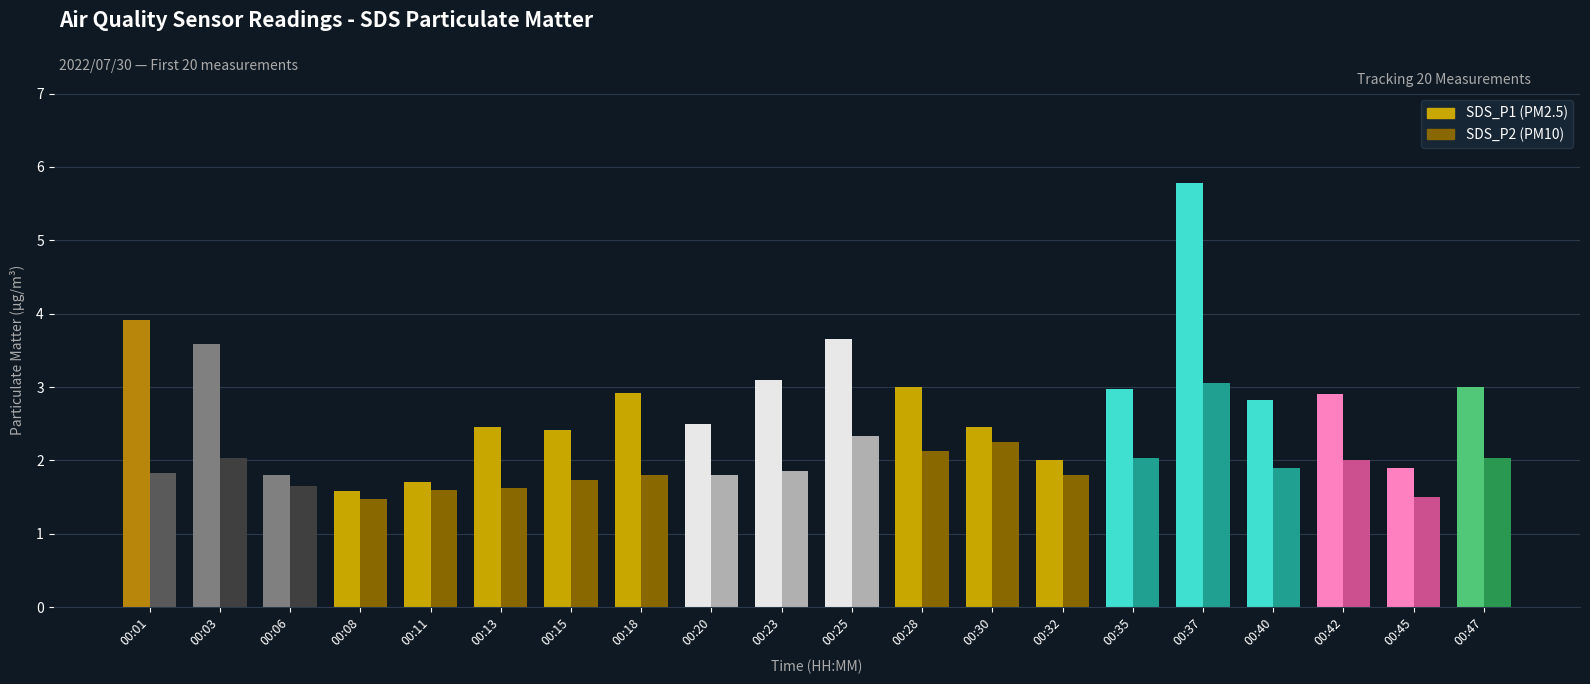

How many data points does each series have?

20